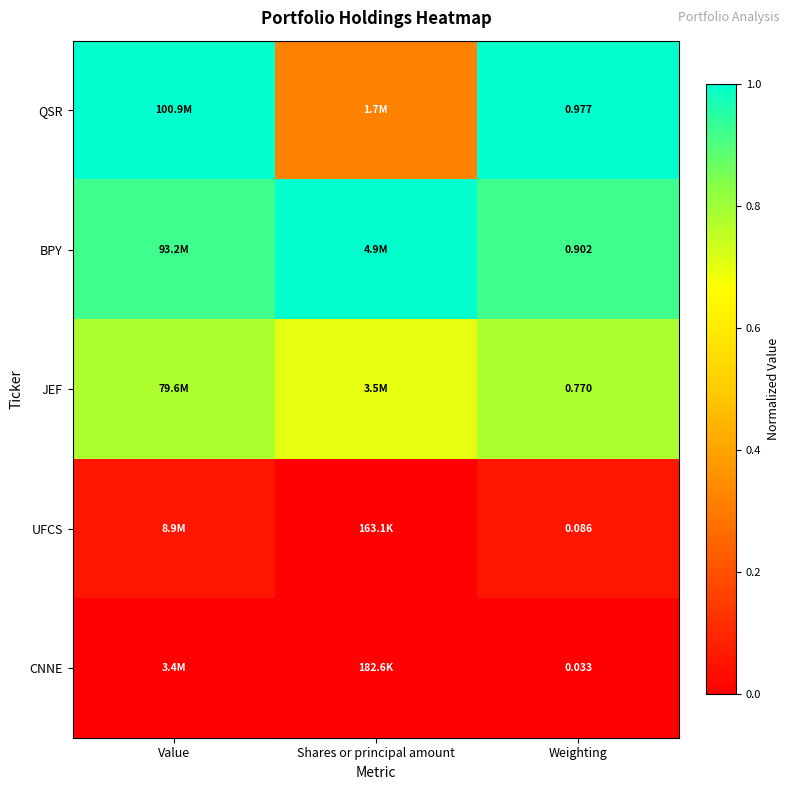

True or false: BPY has a value of 1.4 at Value.

False